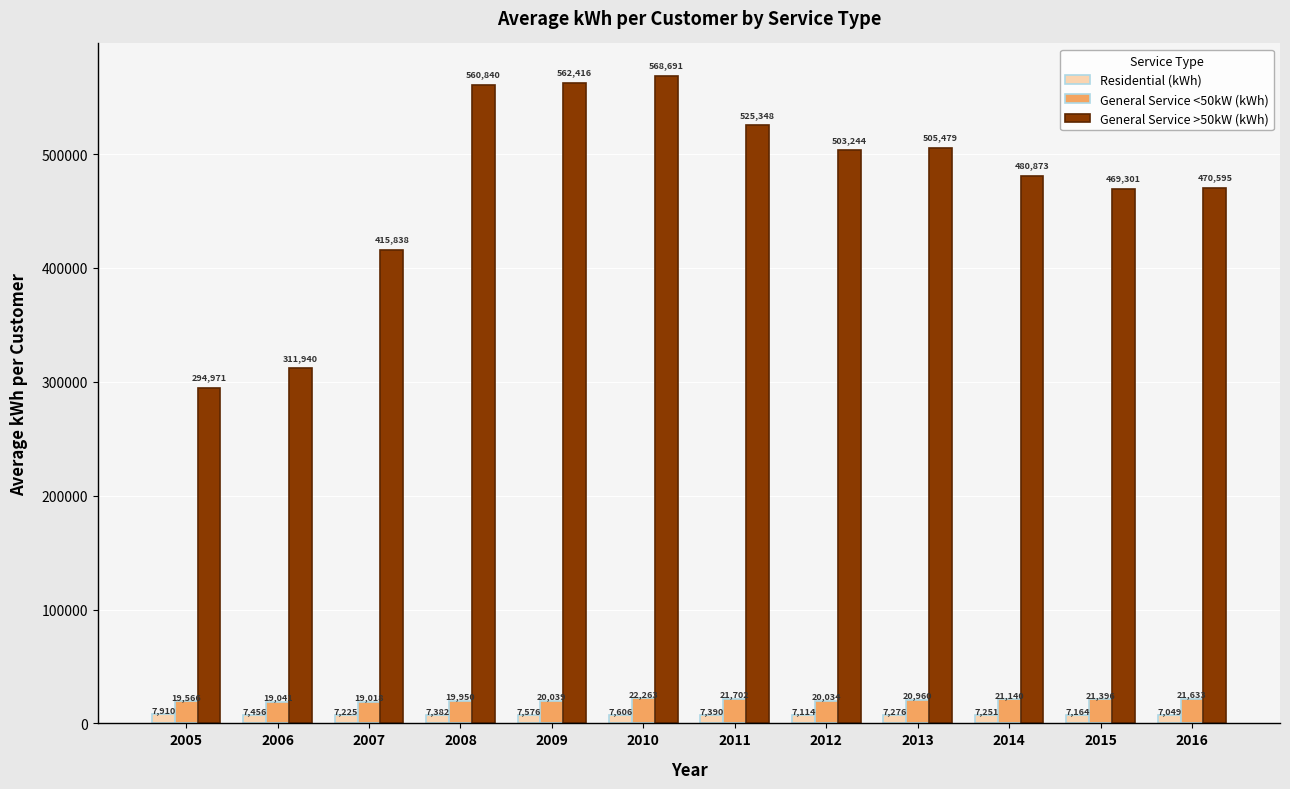

True or false: General Service >50kW (kWh) has a value of 505479.3 at 2013.

True